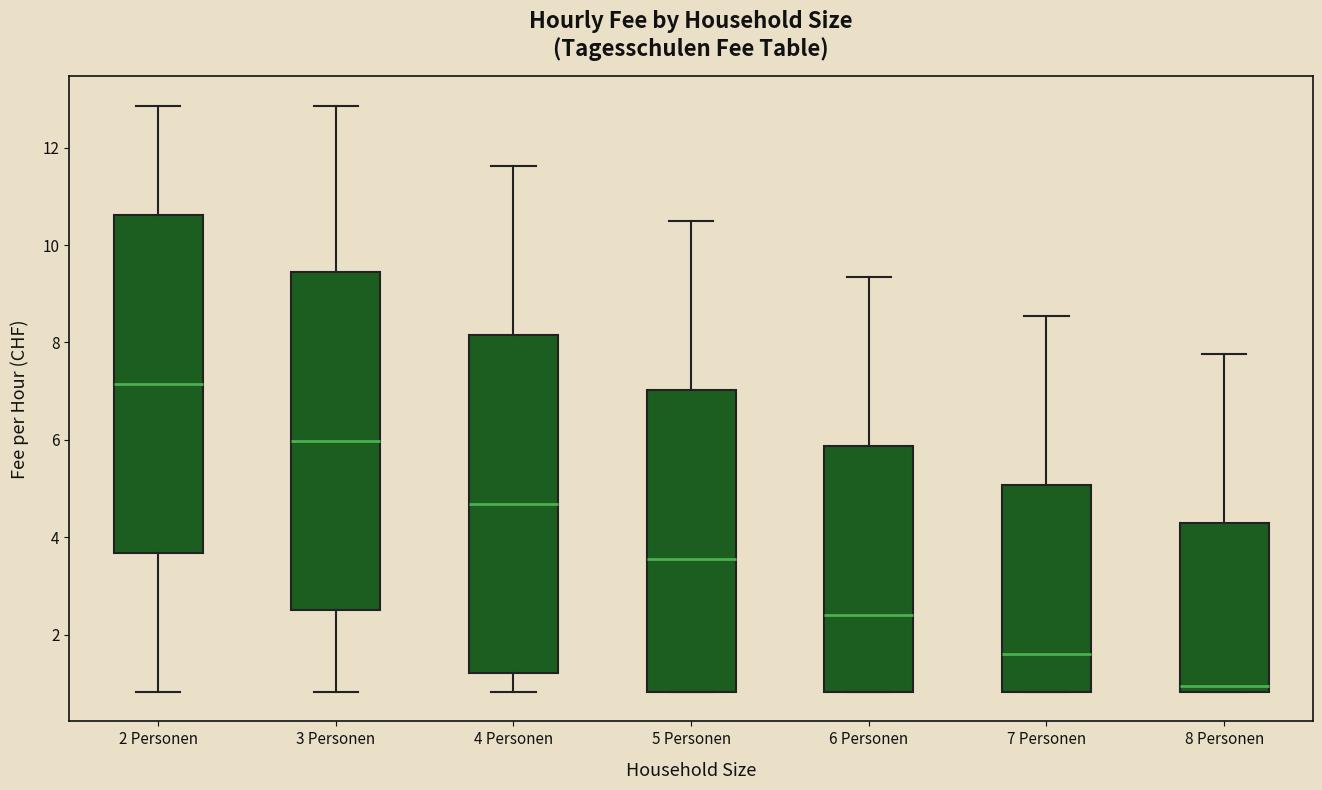

Which box's median line is the lowest?

8 Personen